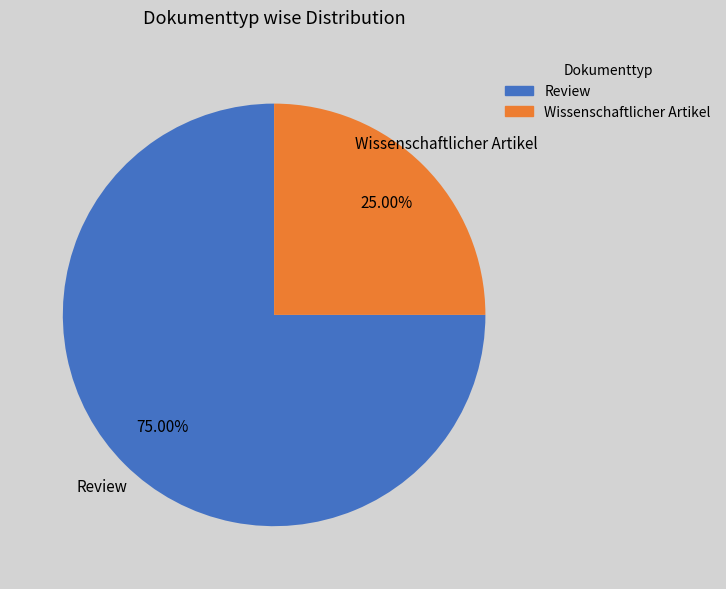

Count the number of slices in the pie.

2